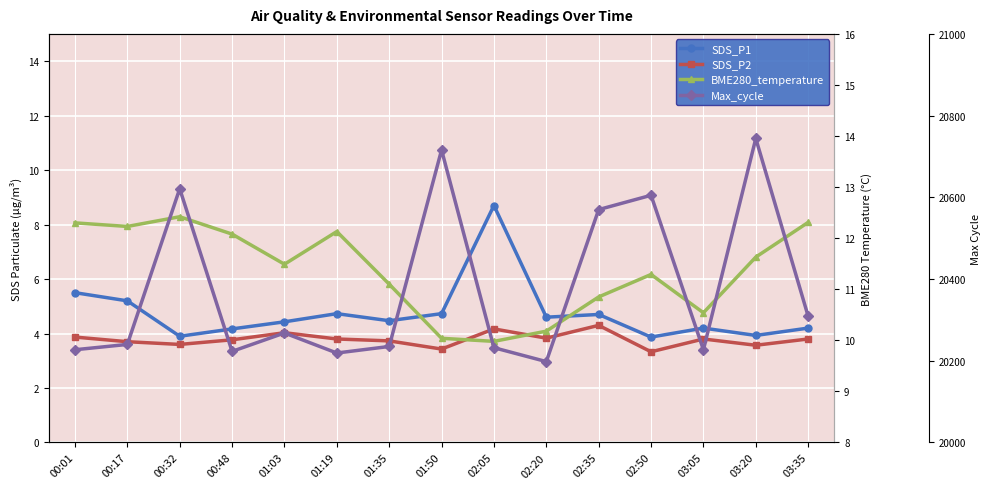

How many lines are shown in the chart?

4